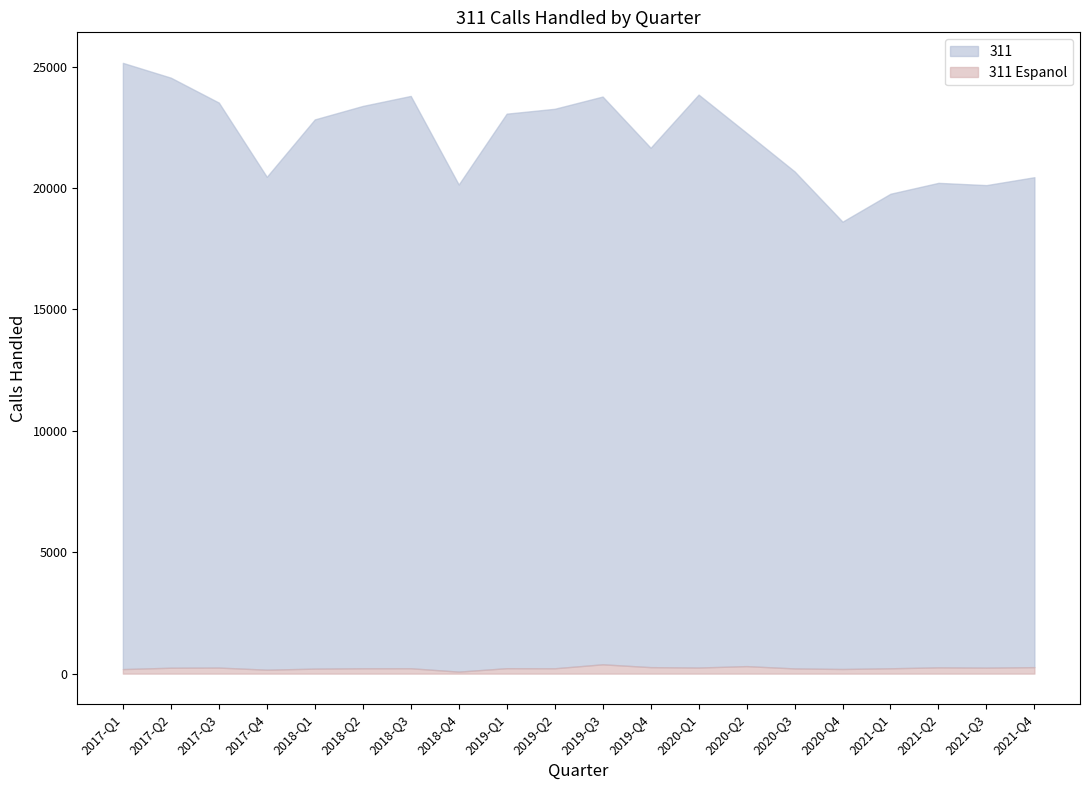

The 311 Espanol series shows 246 at 2021-Q3. True or false?

True